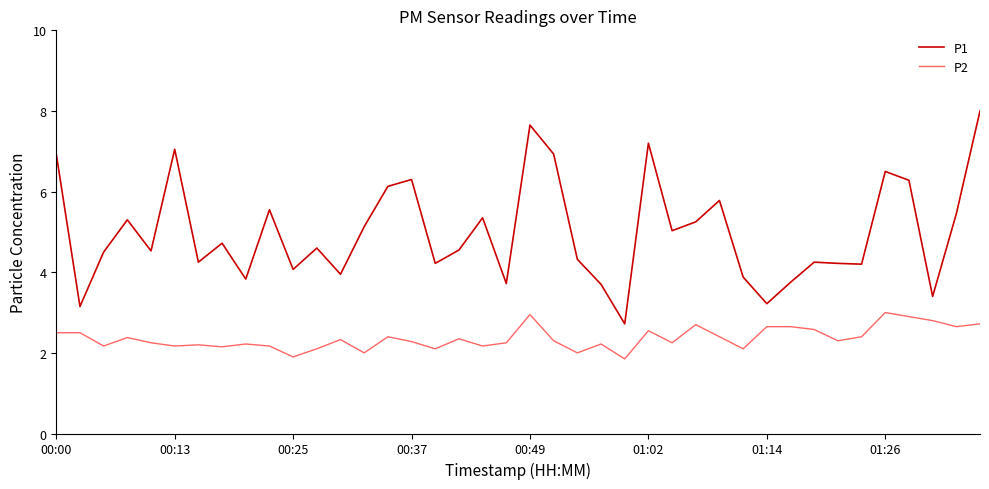

List the series in order of their peak value, highest first.

P1, P2